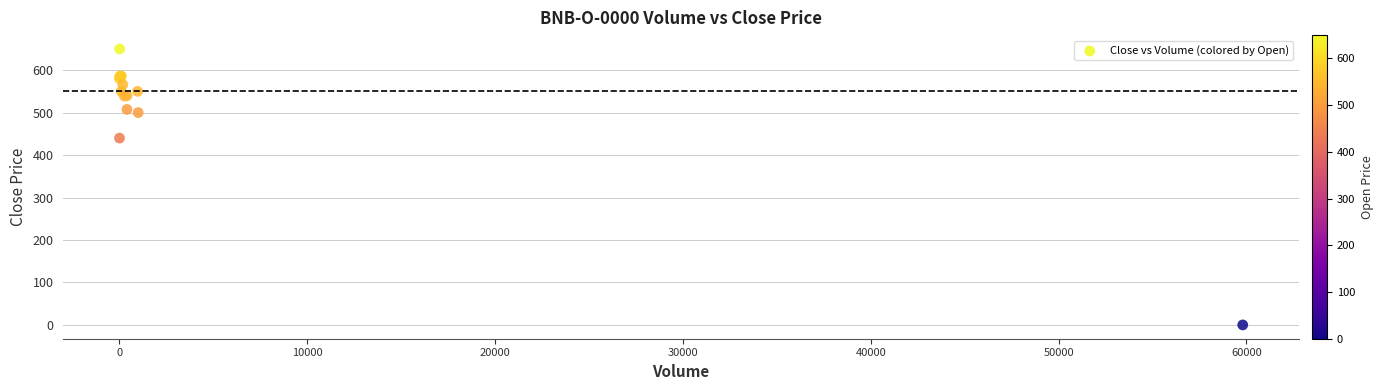

What Y value in the scatter plot is closest to 325?

440.0